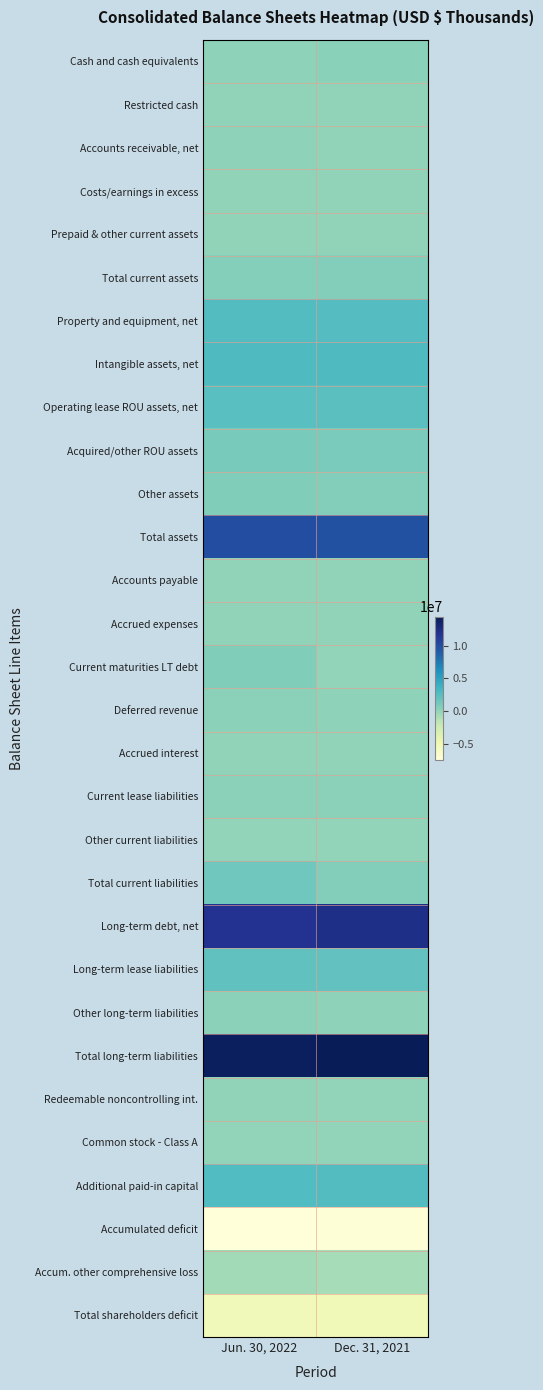

Reading left to right, extract all data points from this chart.

Cash and cash equivalents: Jun. 30, 2022=183067	Dec. 31, 2021=367278
Restricted cash: Jun. 30, 2022=64495	Dec. 31, 2021=65561
Accounts receivable, net: Jun. 30, 2022=115137	Dec. 31, 2021=101950
Costs/earnings in excess: Jun. 30, 2022=54781	Dec. 31, 2021=48844
Prepaid & other current assets: Jun. 30, 2022=77419	Dec. 31, 2021=30813
Total current assets: Jun. 30, 2022=494899	Dec. 31, 2021=614446
Property and equipment, net: Jun. 30, 2022=2677983	Dec. 31, 2021=2575487
Intangible assets, net: Jun. 30, 2022=2800562	Dec. 31, 2021=2803247
Operating lease ROU assets, net: Jun. 30, 2022=2355881	Dec. 31, 2021=2268470
Acquired/other ROU assets: Jun. 30, 2022=1002785	Dec. 31, 2021=964405
Other assets: Jun. 30, 2022=679827	Dec. 31, 2021=575644
Total assets: Jun. 30, 2022=10011937	Dec. 31, 2021=9801699
Accounts payable: Jun. 30, 2022=41455	Dec. 31, 2021=34066
Accrued expenses: Jun. 30, 2022=85697	Dec. 31, 2021=68070
Current maturities LT debt: Jun. 30, 2022=662720	Dec. 31, 2021=24000
Deferred revenue: Jun. 30, 2022=199829	Dec. 31, 2021=184380
Accrued interest: Jun. 30, 2022=50841	Dec. 31, 2021=49096
Current lease liabilities: Jun. 30, 2022=256572	Dec. 31, 2021=238497
Other current liabilities: Jun. 30, 2022=21086	Dec. 31, 2021=18222
Total current liabilities: Jun. 30, 2022=1318200	Dec. 31, 2021=616331
Long-term debt, net: Jun. 30, 2022=11817504	Dec. 31, 2021=12278694
Long-term lease liabilities: Jun. 30, 2022=2047385	Dec. 31, 2021=1981353
Other long-term liabilities: Jun. 30, 2022=227578	Dec. 31, 2021=191475
Total long-term liabilities: Jun. 30, 2022=14092467	Dec. 31, 2021=14451522
Redeemable noncontrolling int.: Jun. 30, 2022=39881	Dec. 31, 2021=17250
Common stock - Class A: Jun. 30, 2022=1079	Dec. 31, 2021=1089
Additional paid-in capital: Jun. 30, 2022=2717963	Dec. 31, 2021=2681347
Accumulated deficit: Jun. 30, 2022=-7531180	Dec. 31, 2021=-7203531
Accum. other comprehensive loss: Jun. 30, 2022=-626473	Dec. 31, 2021=-762309
Total shareholders deficit: Jun. 30, 2022=-5438611	Dec. 31, 2021=-5283404